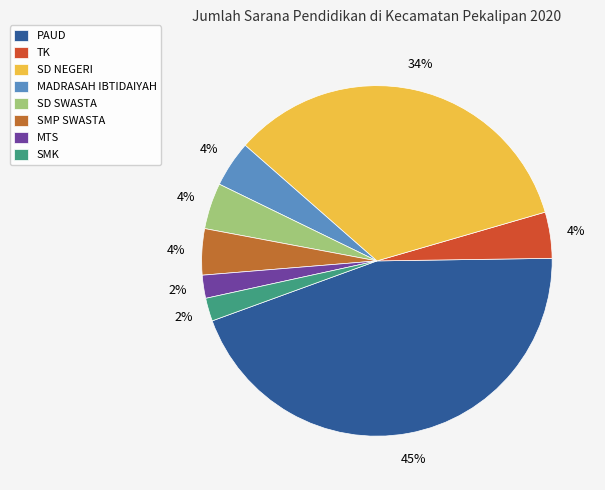

To the nearest percent, what portion does SD SWASTA represent?

4%